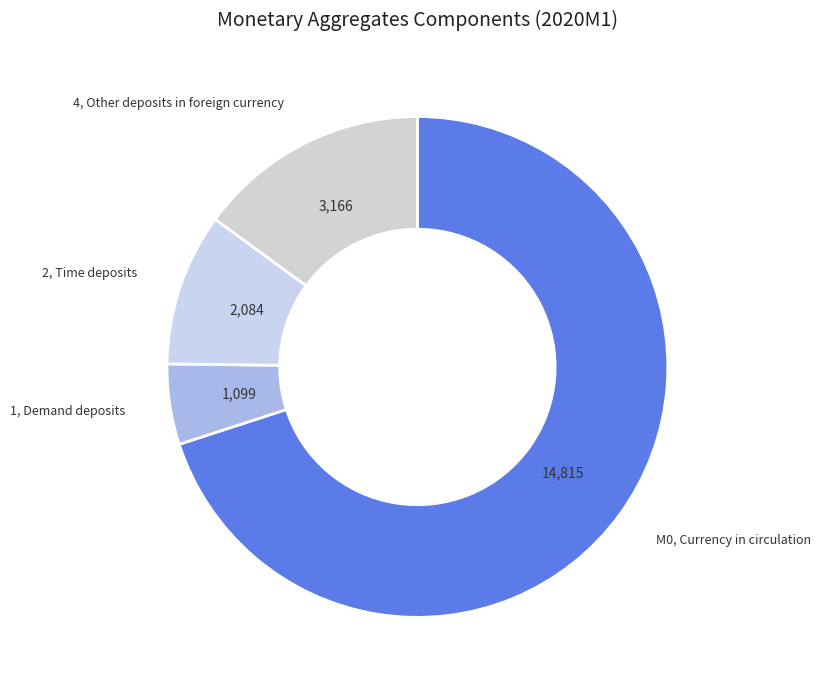

How many slices are in this pie chart?

4